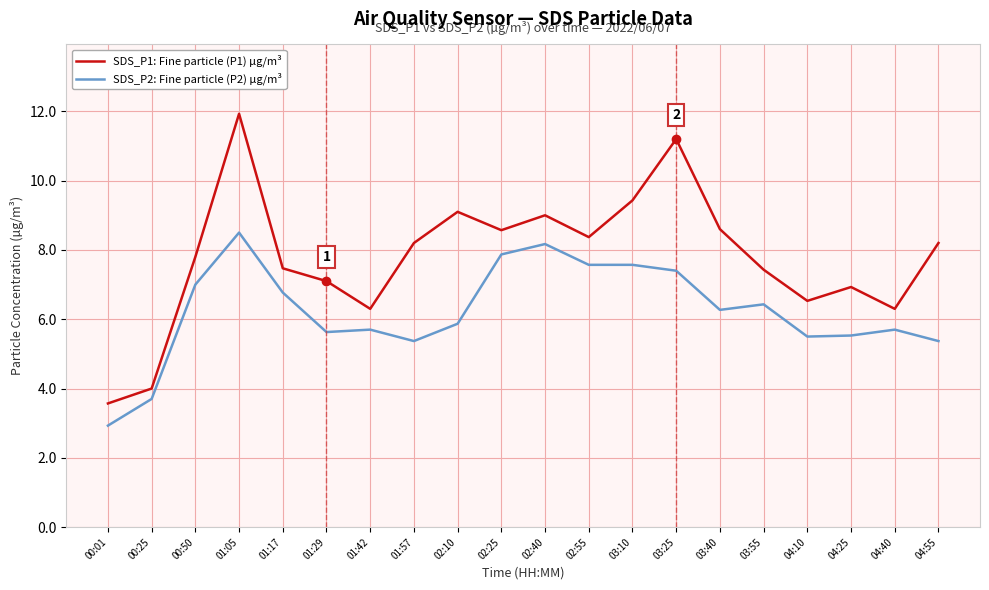

Rank the series by their maximum value, from highest to lowest.

SDS_P1: Fine particle (P1) µg/m³, SDS_P2: Fine particle (P2) µg/m³